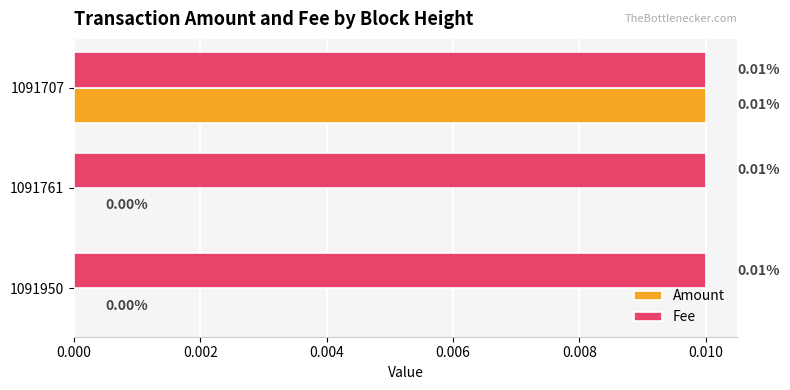

Is the value of Fee at 1091707 greater than the value of Amount at 1091950?

Yes